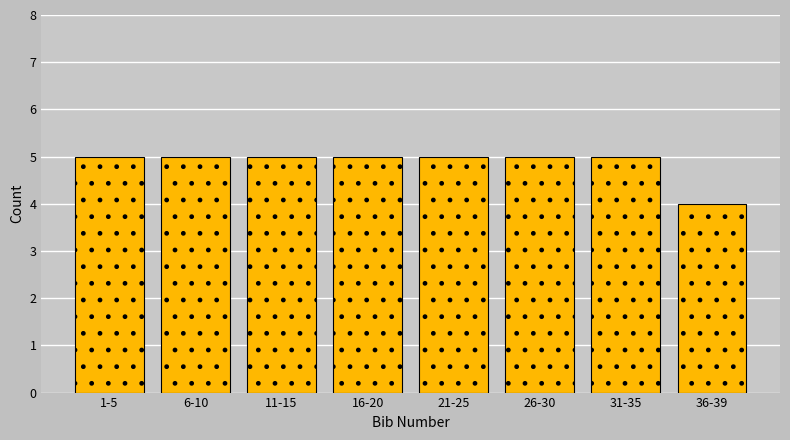

Reading left to right, what are all the values shown in this chart?

5	5	5	5	5	5	5	4